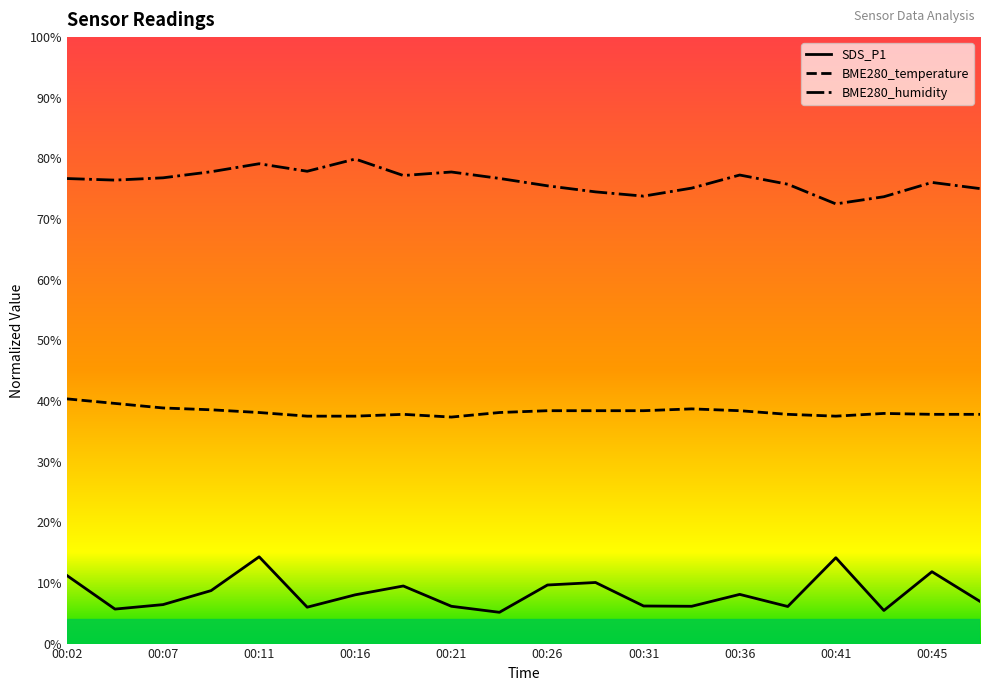

List the series in order of their peak value, lowest first.

SDS_P1, BME280_temperature, BME280_humidity